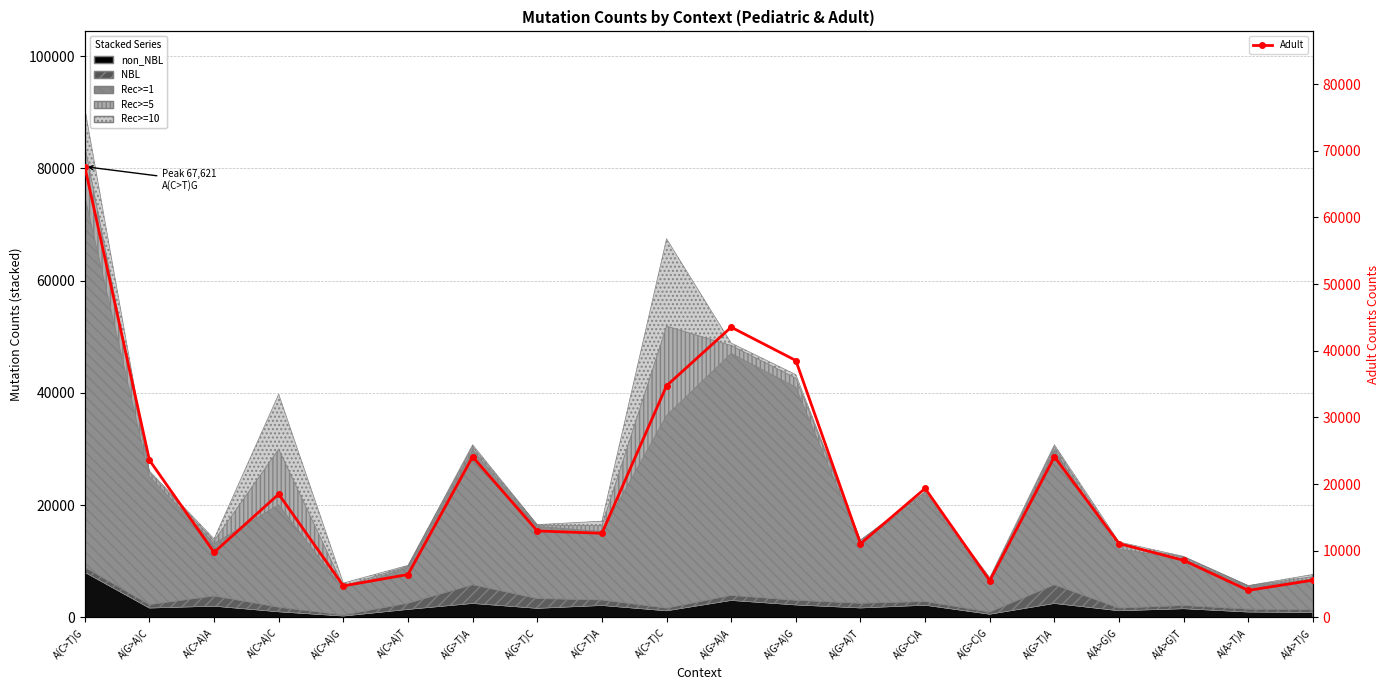

Reading right to left, list all the values displayed in this chart.

A(A>T)G=5599	A(A>T)A=4063	A(A>G)T=8568	A(A>G)G=11087	A(G>T)A=24110	A(G>C)G=5533	A(G>C)A=19356	A(G>A)T=11065	A(G>A)G=38543	A(G>A)A=43539	A(C>T)C=34764	A(C>T)A=12628	A(G>T)C=12977	A(G>T)A=24110	A(C>A)T=6444	A(C>A)G=4734	A(C>A)C=18503	A(C>A)A=9766	A(G>A)C=23596	A(C>T)G=67621